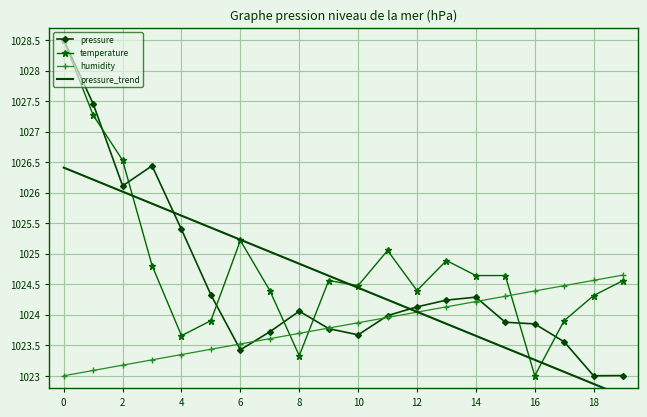

Rank the series by their maximum value, from highest to lowest.

pressure, temperature, pressure_trend, humidity